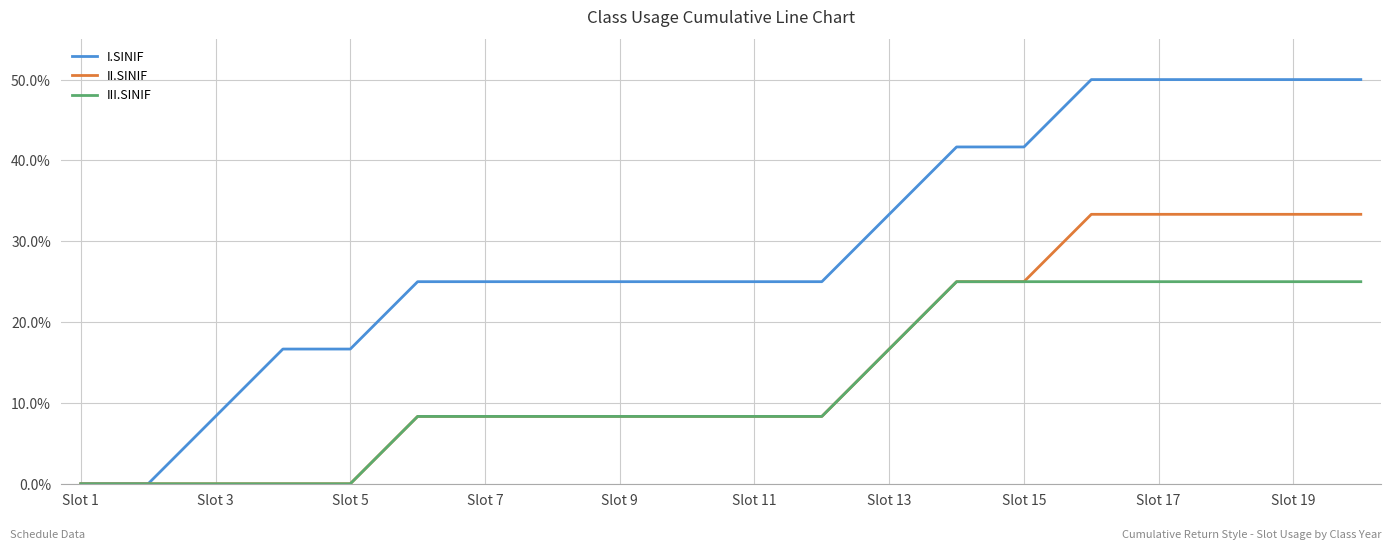

What are all the series names shown in the legend?

I.SINIF, II.SINIF, III.SINIF